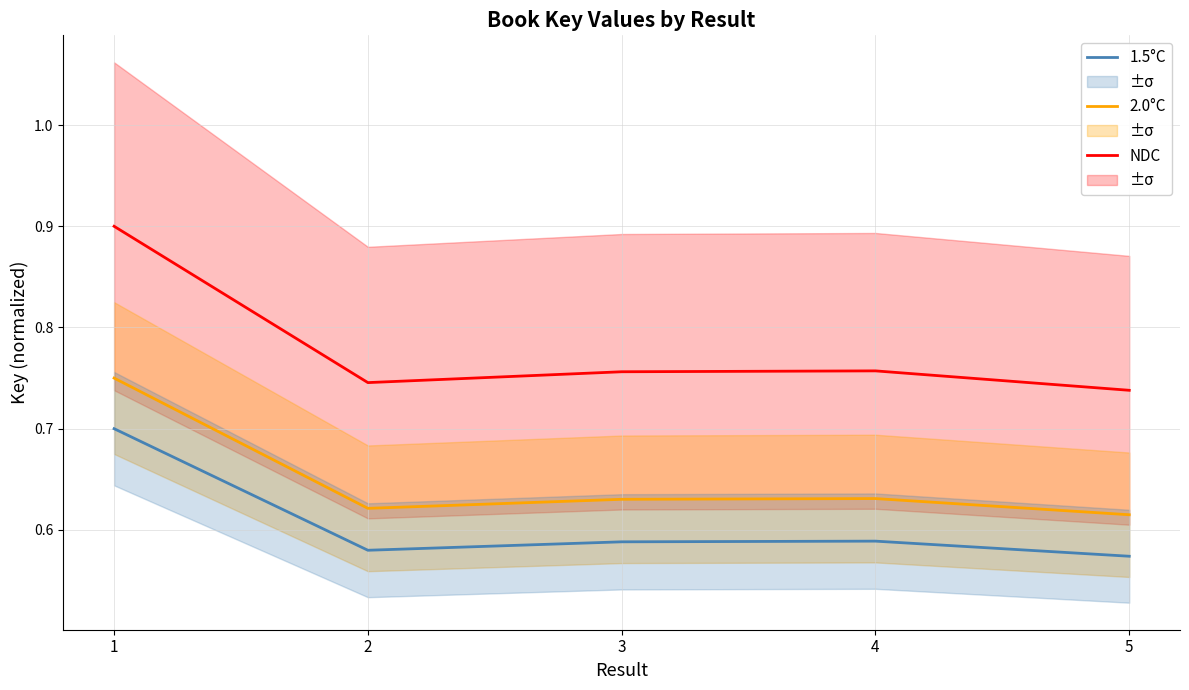

How many interior local peaks does the 2.0°C series have?

1